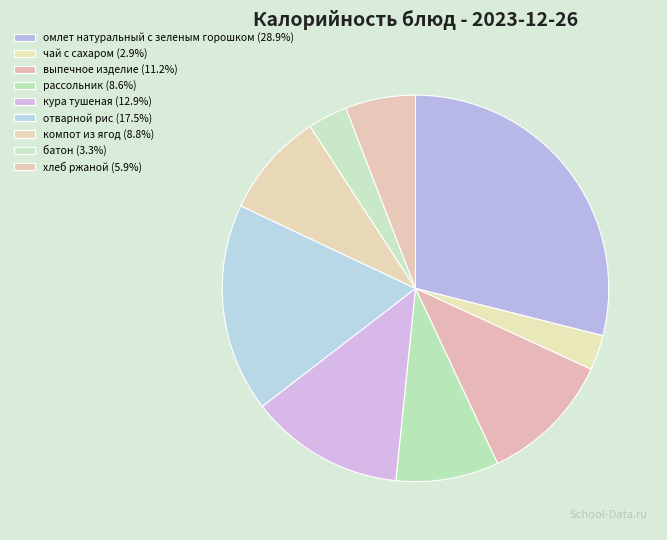

To the nearest percent, what is the difference between the выпечное изделие and рассольник slice percentages?

3%